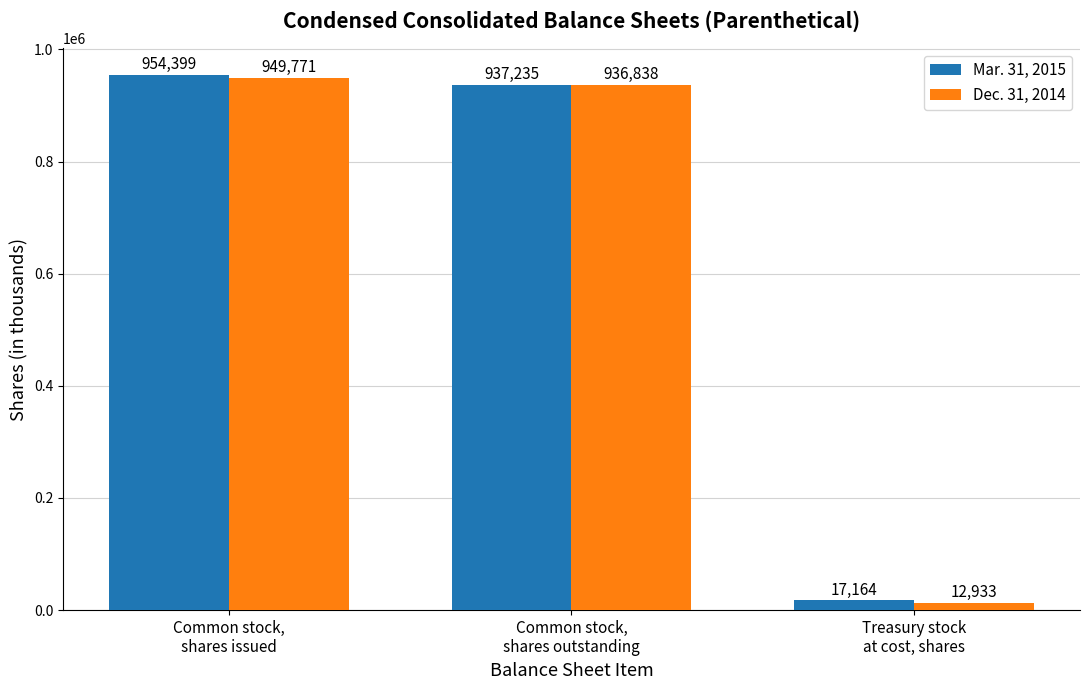

What is the spread (max minus min) of values at Common stock,
shares outstanding?

397